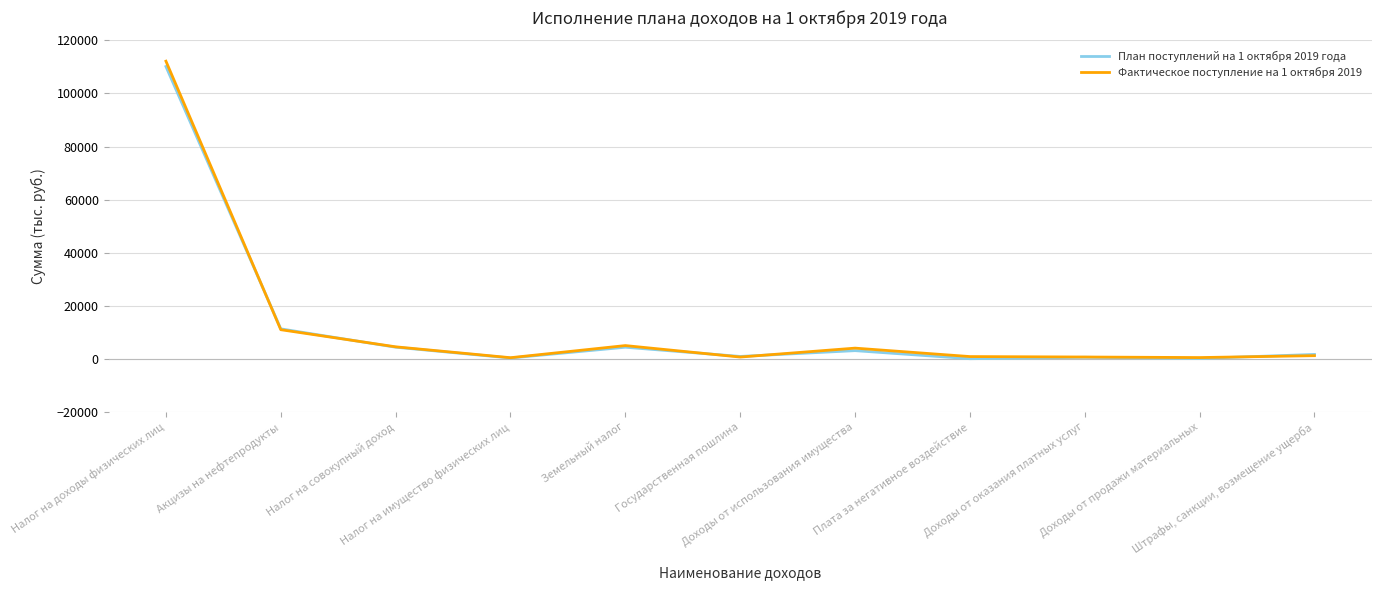

What is the spread (max minus min) of values at Доходы от продажи материальных?

338